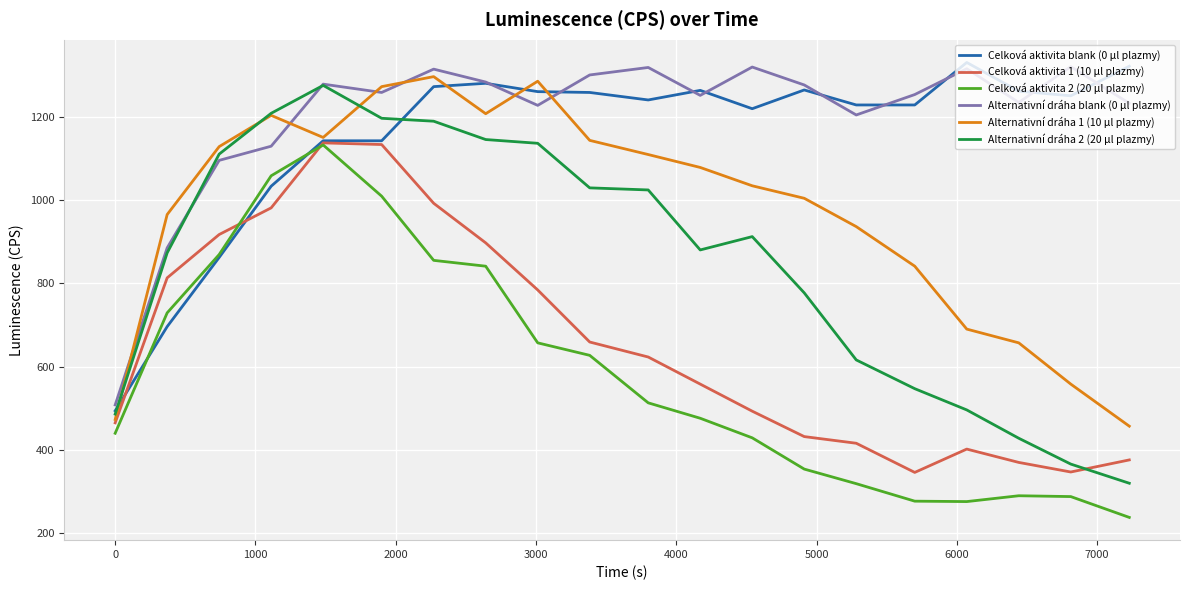

True or false: Celková aktivita blank (0 μl plazmy) and Alternativní dráha blank (0 μl plazmy) cross at least once.

True